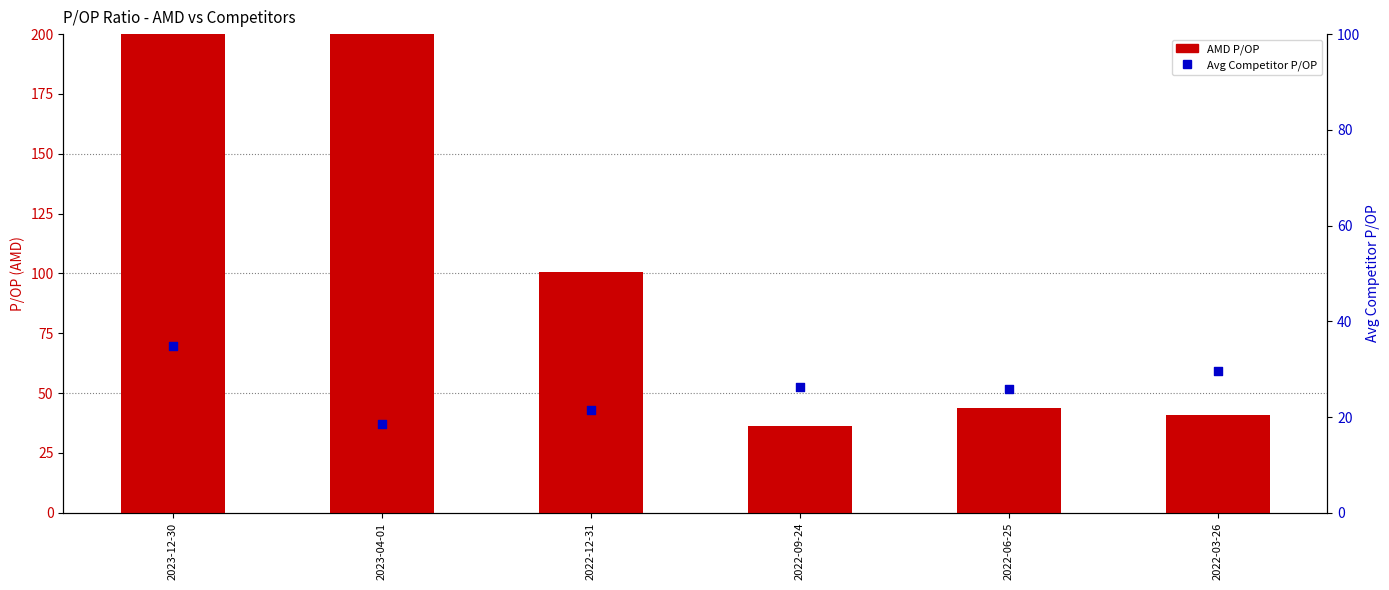

What are all the series names shown in the legend?

AMD P/OP, Avg Competitor P/OP